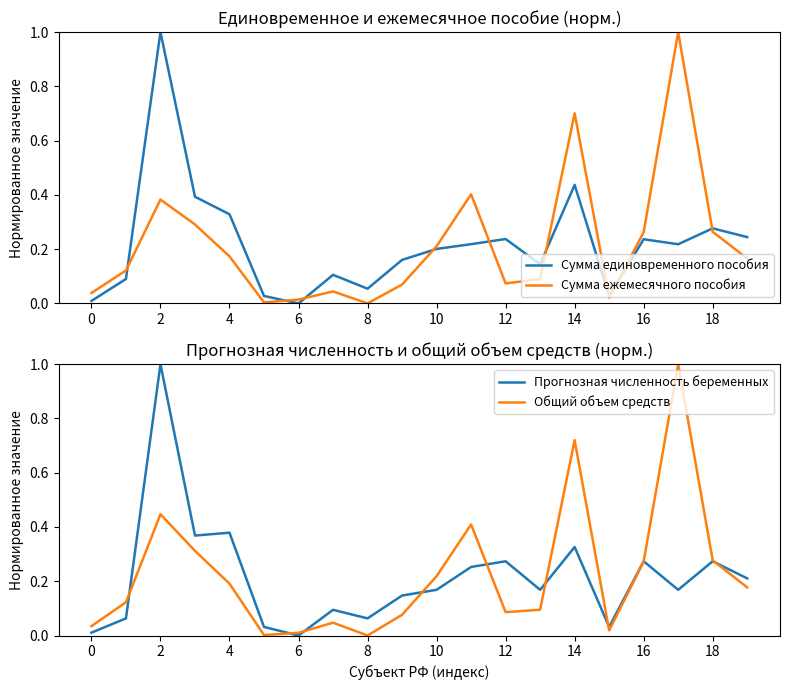

List the series in order of their peak value, highest first.

Сумма единовременного пособия, Сумма ежемесячного пособия, Прогнозная численность беременных, Общий объем средств